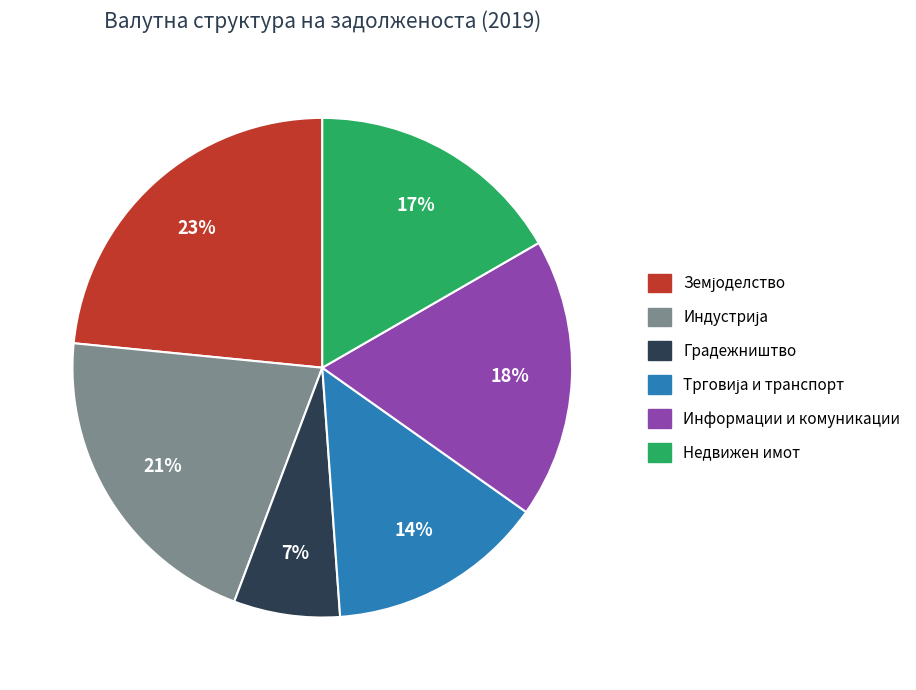

Do Градежништво and Информации и комуникации together represent more than half of the pie?

No